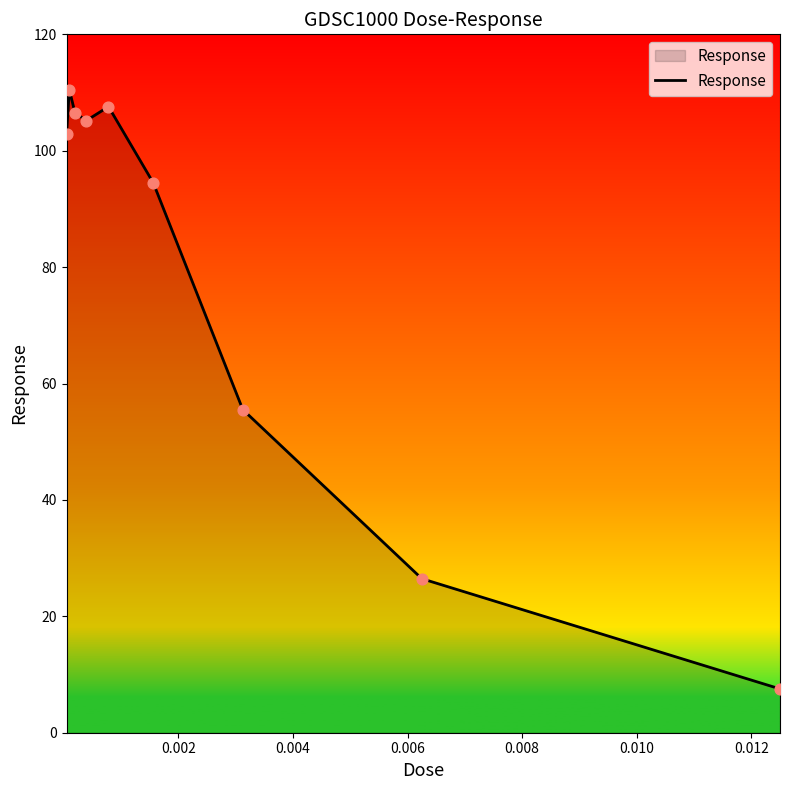

What is the maximum value shown in the chart?

110.5